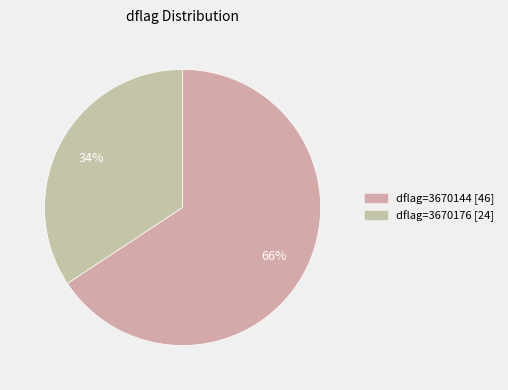

To the nearest percent, what is the average slice percentage?

50%